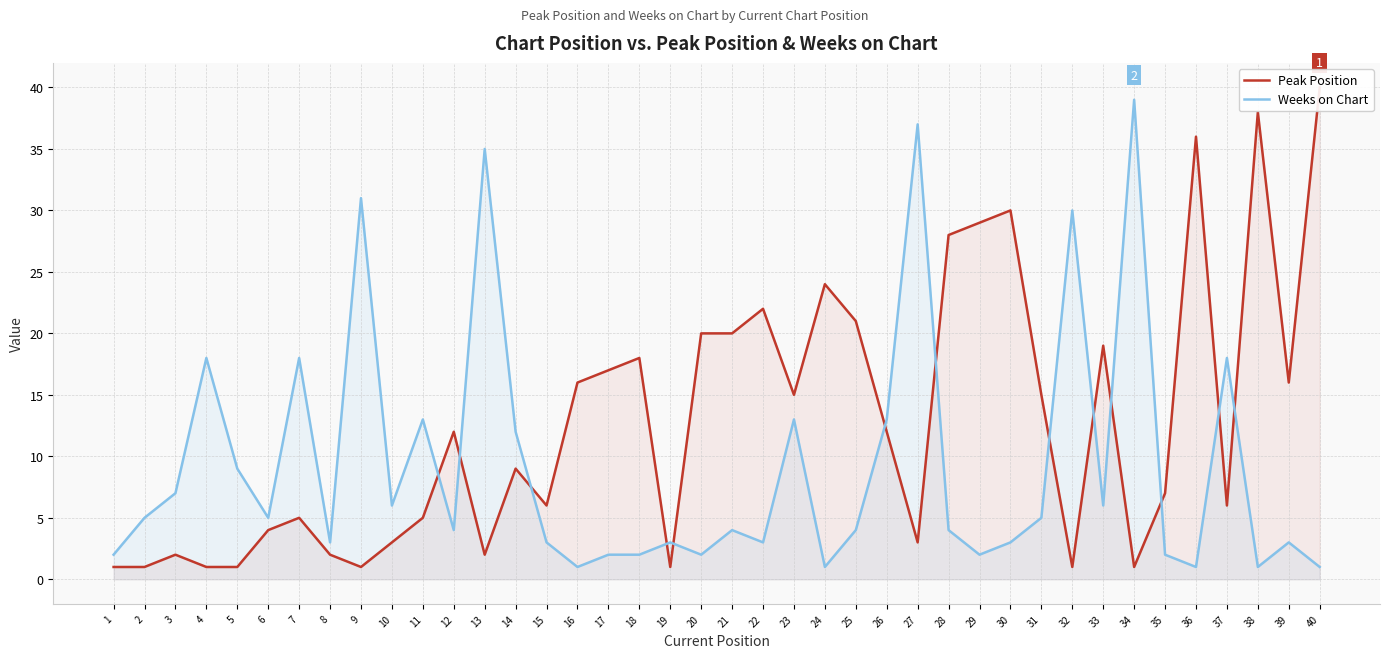

What is the difference between the highest and lowest values at 25?

17